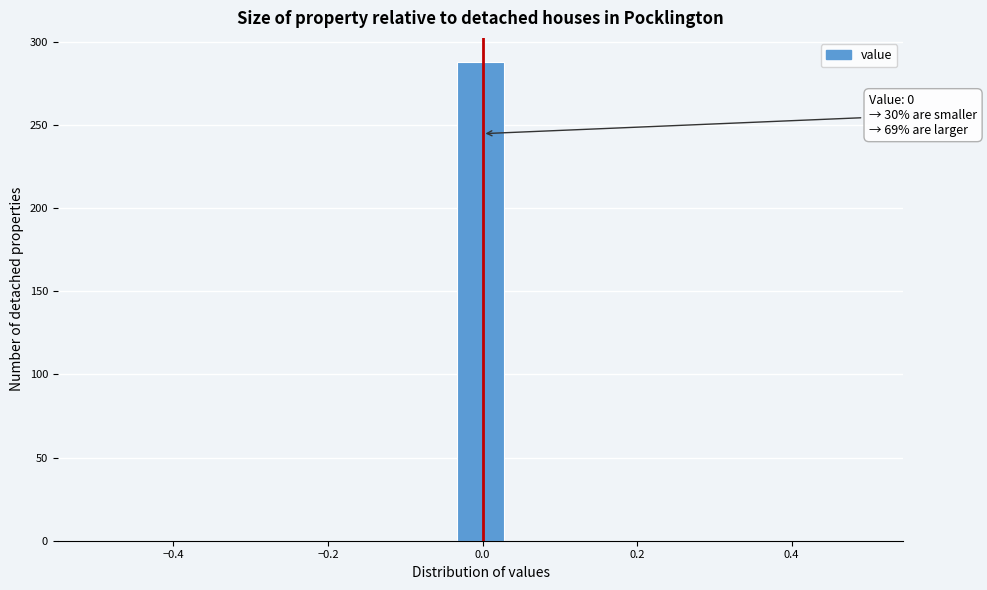

Around what value on the x-axis is the tallest bar? Give the approximate position of its centre, as read against the axis.

0.00